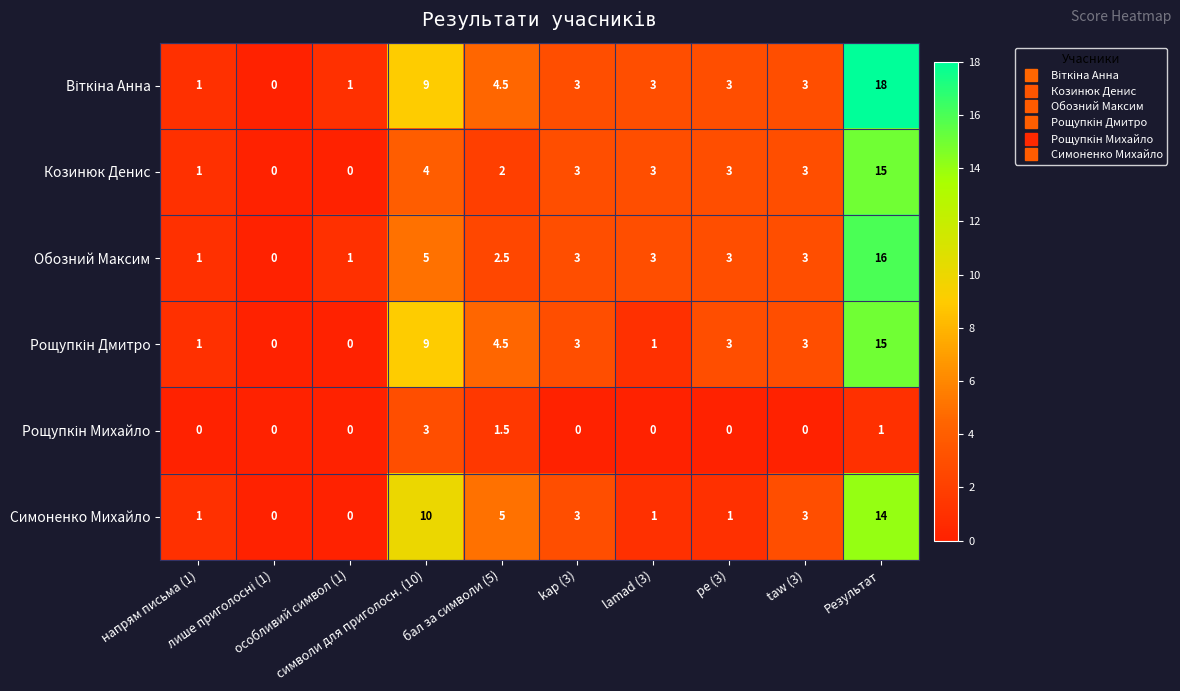

What is the difference between the maximum and second lowest values in the Козинюк Денис series?

15.0